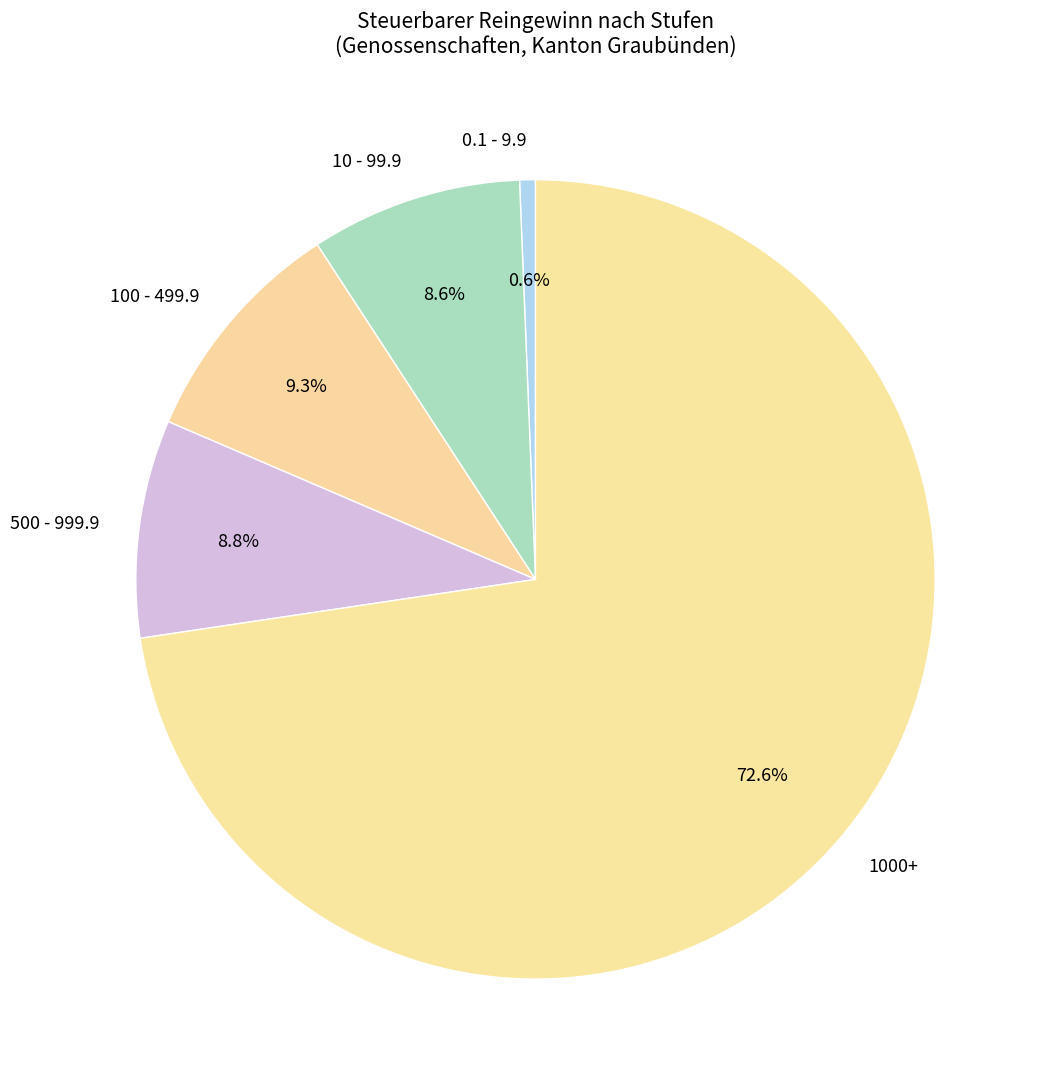

How many segments does this pie chart have?

5